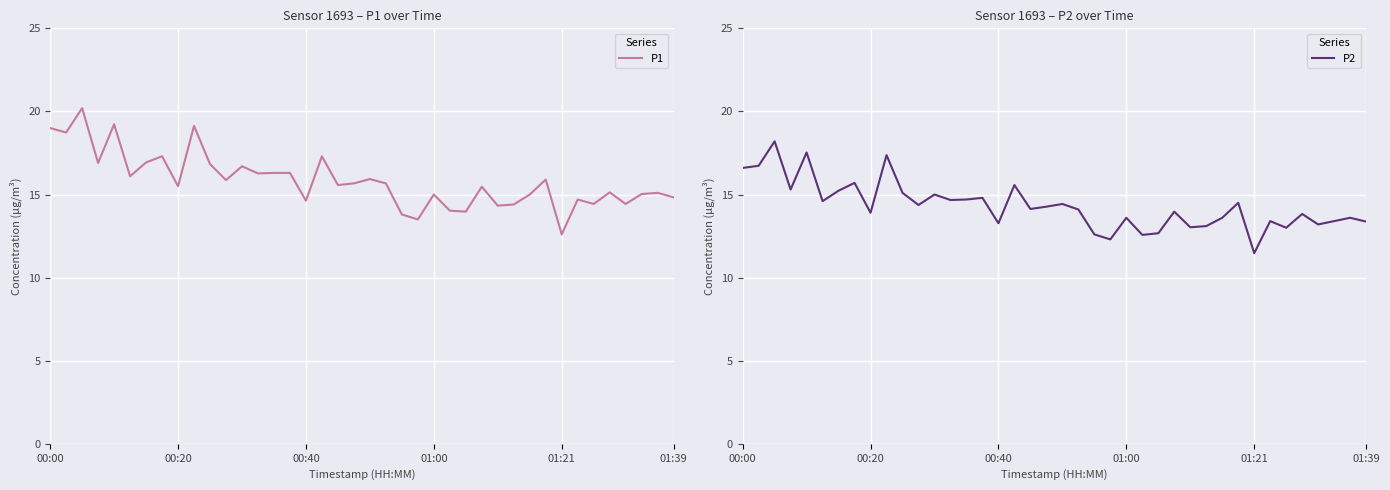

What is the difference between the maximum and minimum values in the P1 series?

7.6